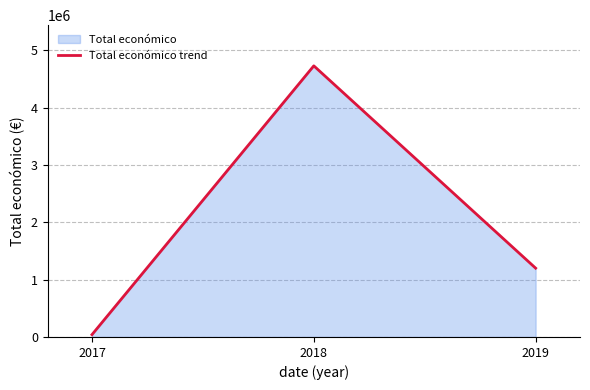

List the labels in order of value, largest first.

2018, 2019, 2017